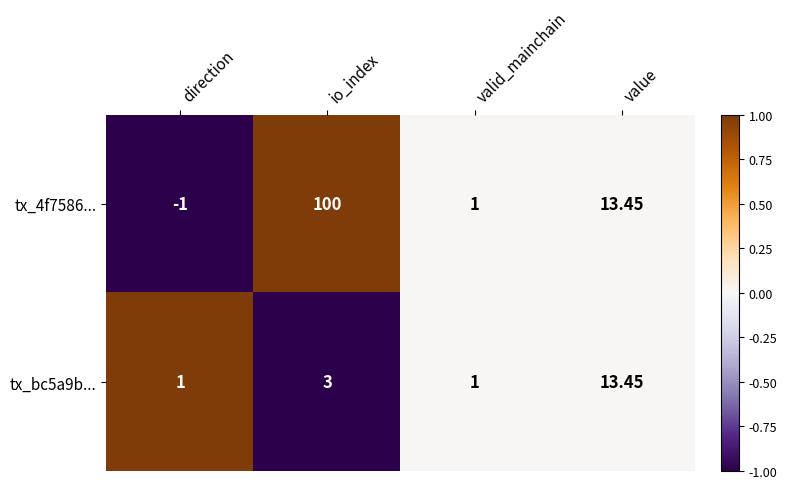

At which category is the sum across all series the highest?

io_index